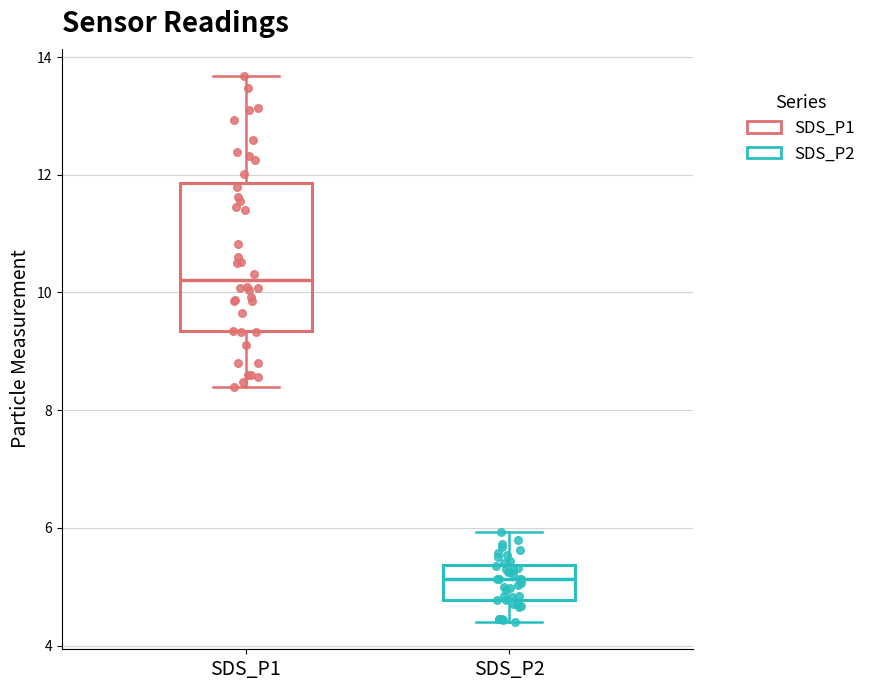

Reading left to right, read every box against the y-axis: the position of its median line, the range the box covers, and the ends of its whiskers. The values are not printed on the chart, so give them approximately, as read against the axis.

SDS_P1: median 10.2, box 9.4 to 11.8, whiskers 8.4 to 13.6
SDS_P2: median 5.2, box 4.8 to 5.4, whiskers 4.4 to 6.0